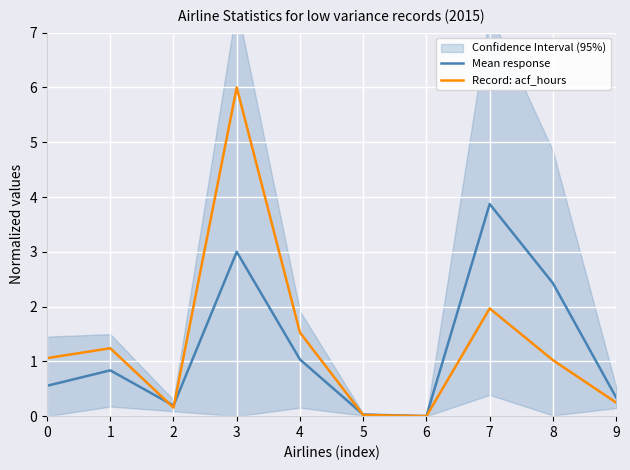

After their last crossing, which series has the higher values: Mean response or Record: acf_hours?

Mean response